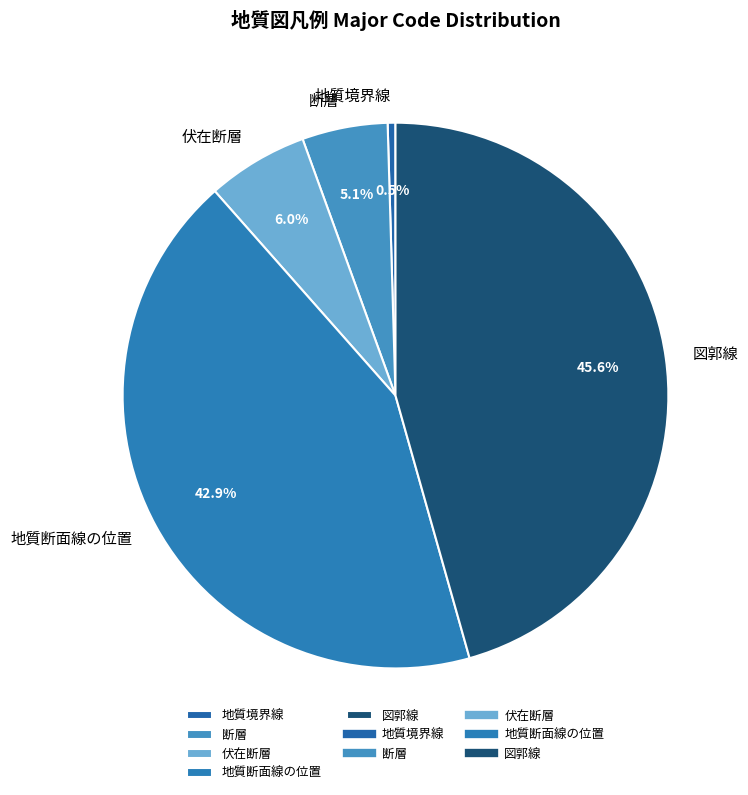

To the nearest percent, what is the combined percentage of 地質境界線 and 図郭線?

46%